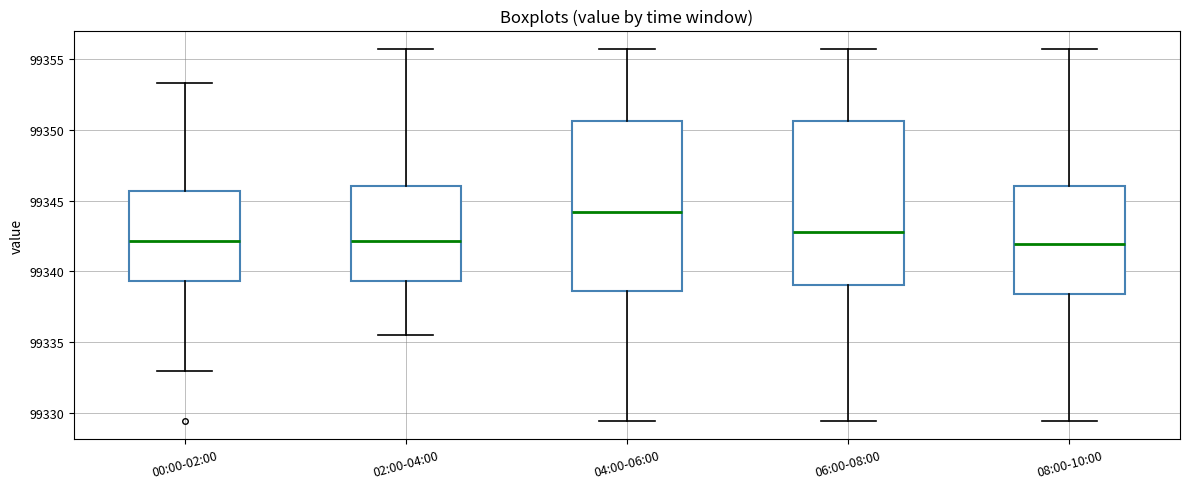

Where is the upper edge of the box for 08:00-10:00 on the y-axis? The values are not printed on the chart, so give them approximately, as read against the axis.

99346.0